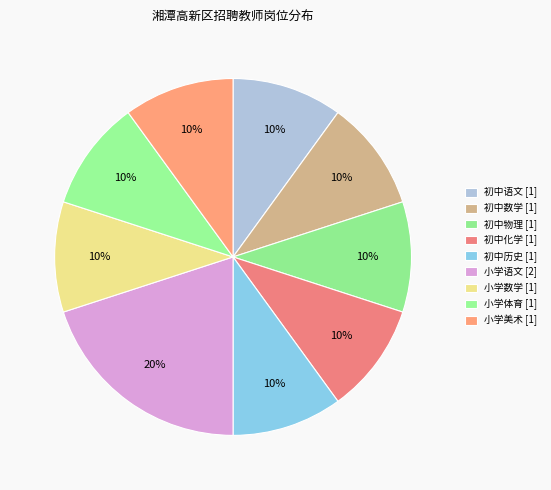

What percentage is the 初中语文 slice, to the nearest percent?

10%